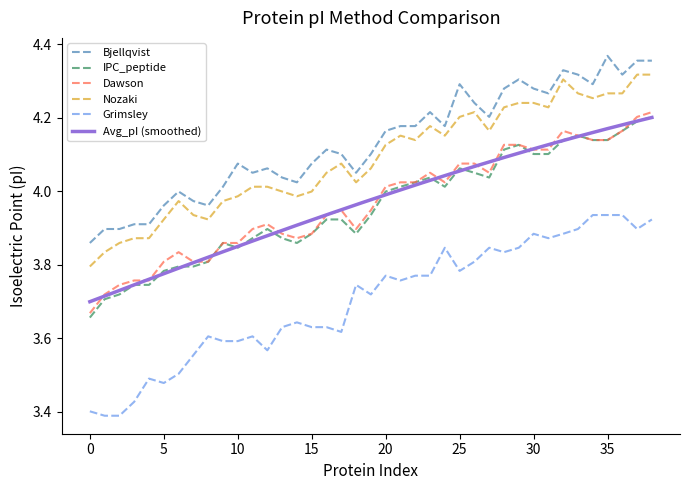

True or false: IPC_peptide and Grimsley intersect in this chart.

False